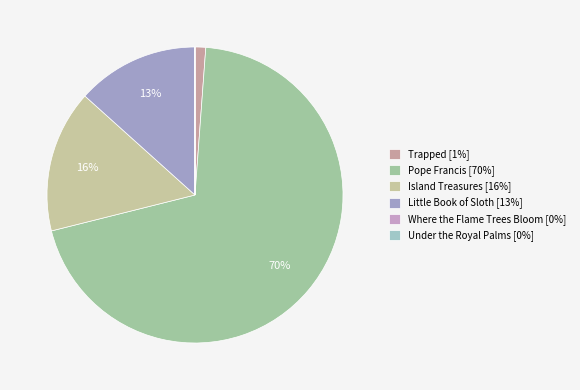

Which category accounts for the majority?

Pope Francis